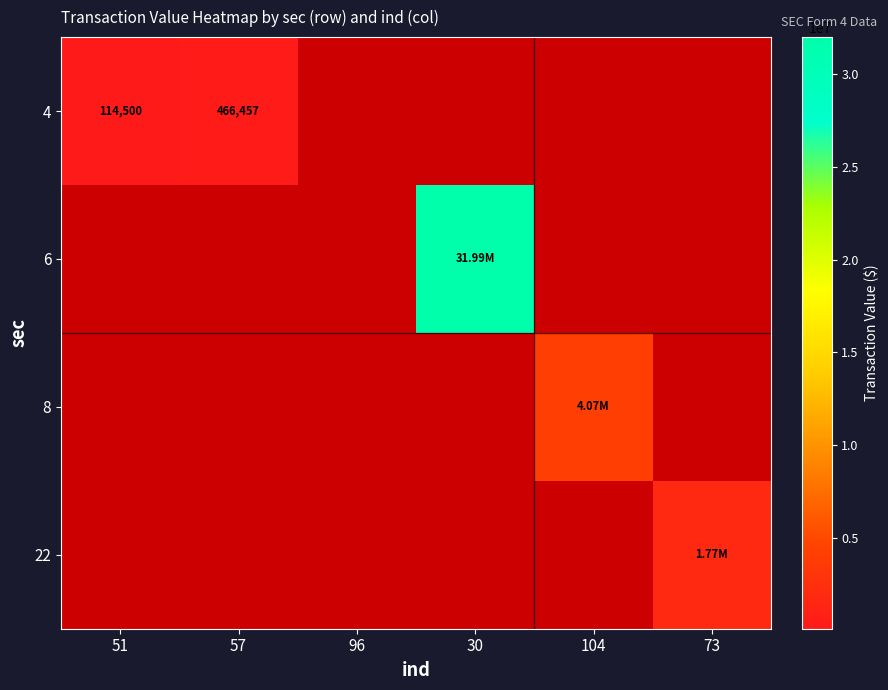

Where is 4 nearest to the value 290478?

51